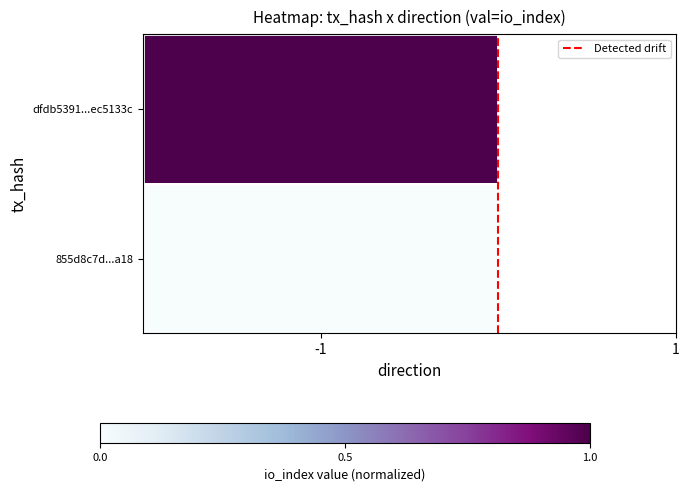

How many values are between 0 and 1?

2